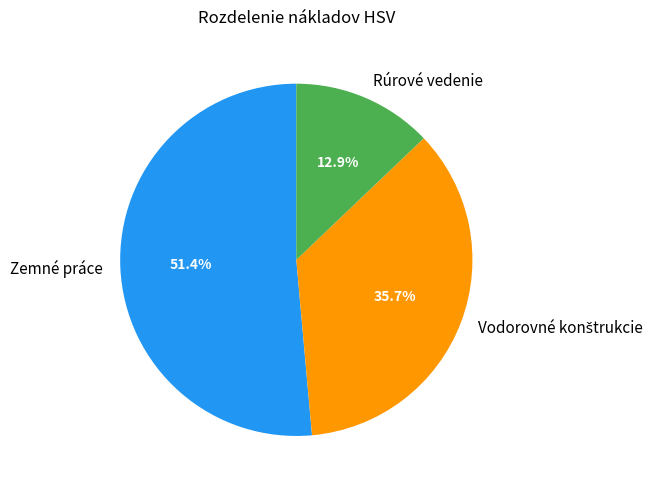

Which slice represents more than half of the pie?

Zemné práce